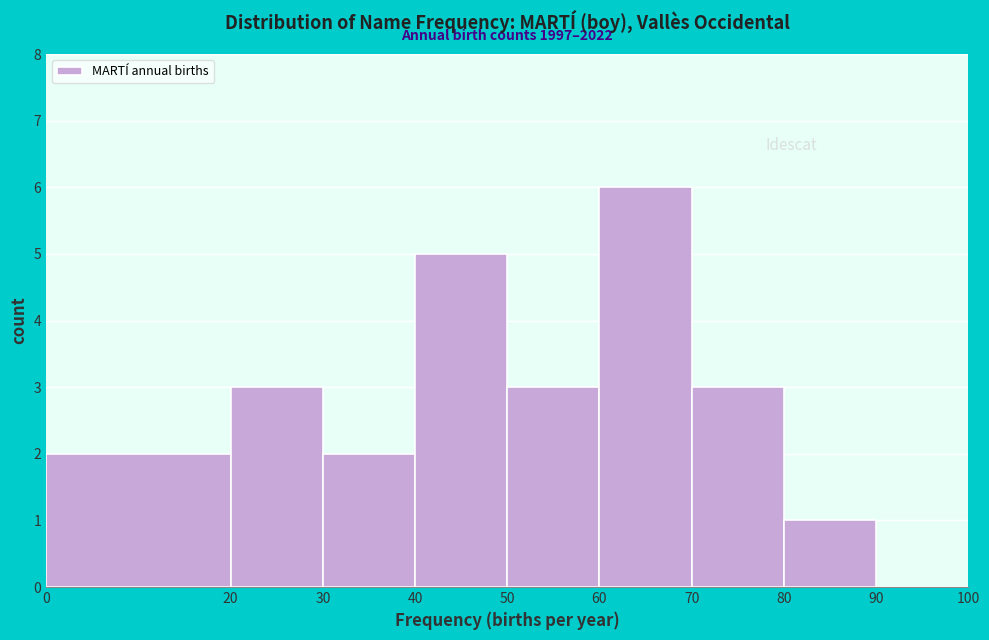

Which range on the x-axis has the tallest bar?

60 to 70